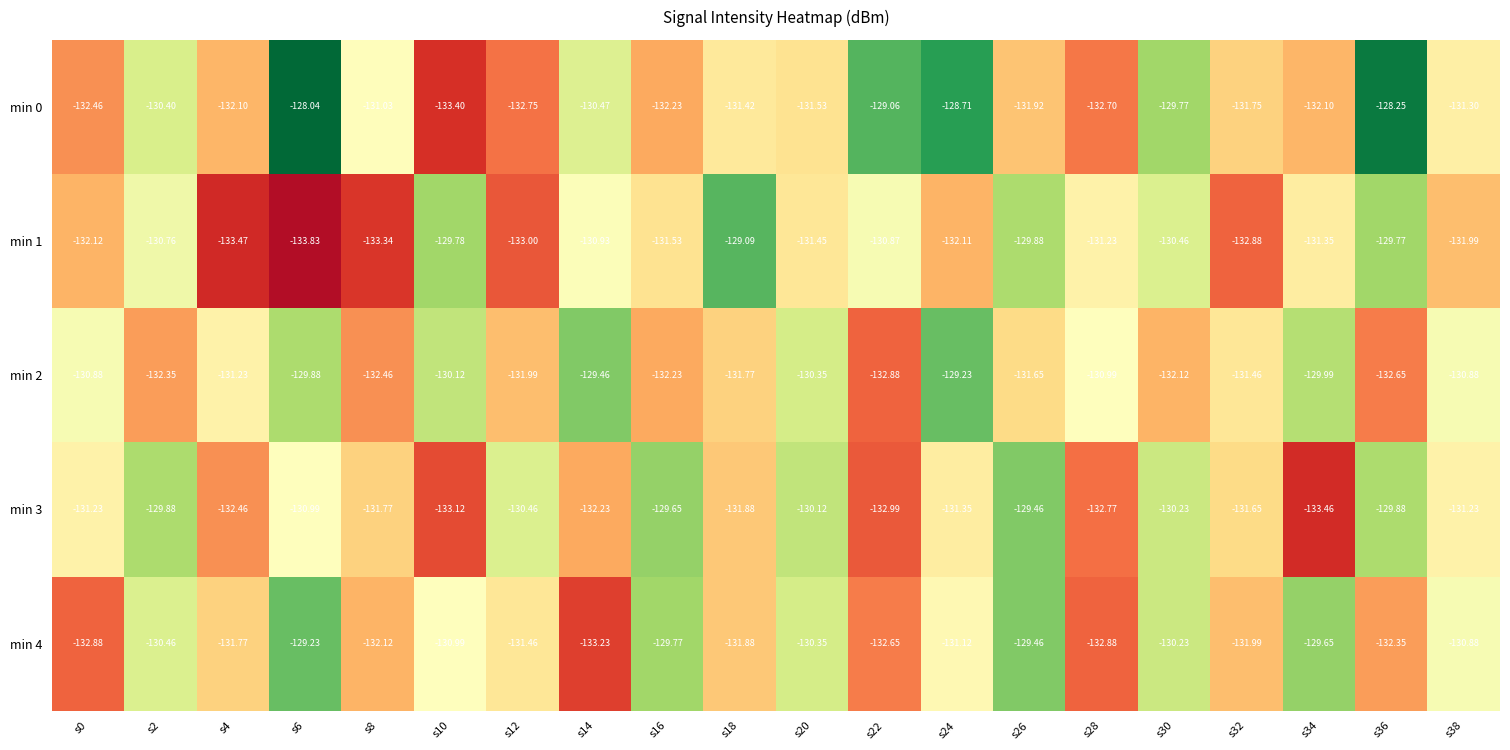

At s28, list the series in order from smallest to largest.

min 4, min 3, min 0, min 1, min 2